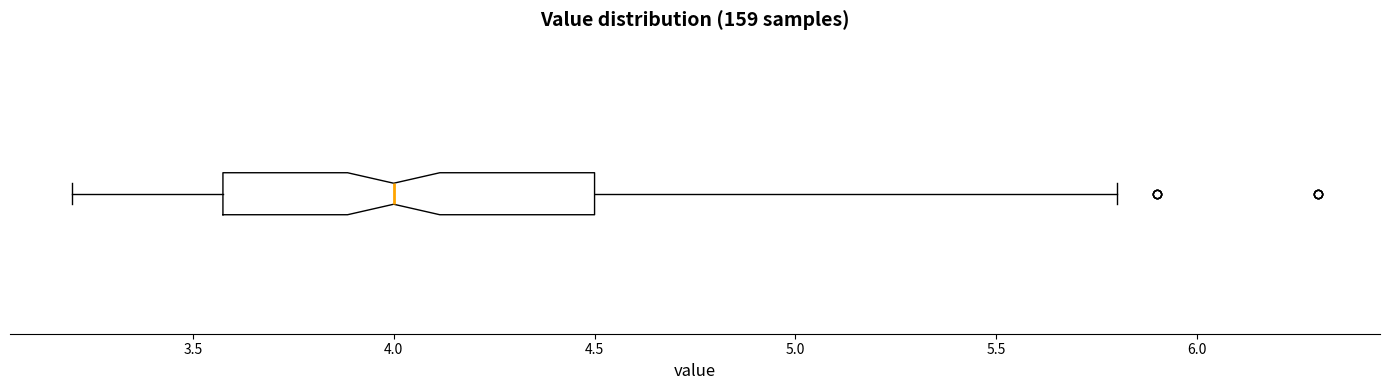

Transcribe this box plot: give where the median line is, the range the box spans, and where the two whiskers end, as read against the x-axis. The values are not printed on the chart, so give them approximately, as read against the axis.

median 4.0, box 3.6 to 4.5, whiskers 3.2 to 5.8